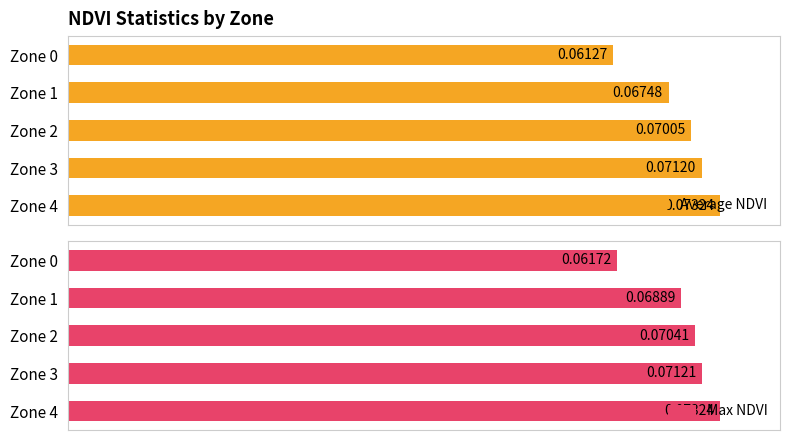

What is the sum of the Average NDVI values at Zone 4 and Zone 3?

0.1